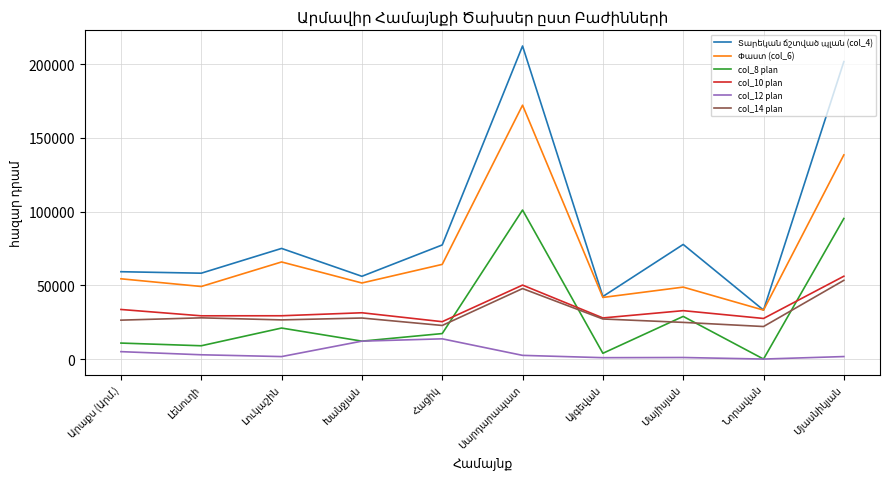

What is the highest value of the col_12 plan series?

13712.6